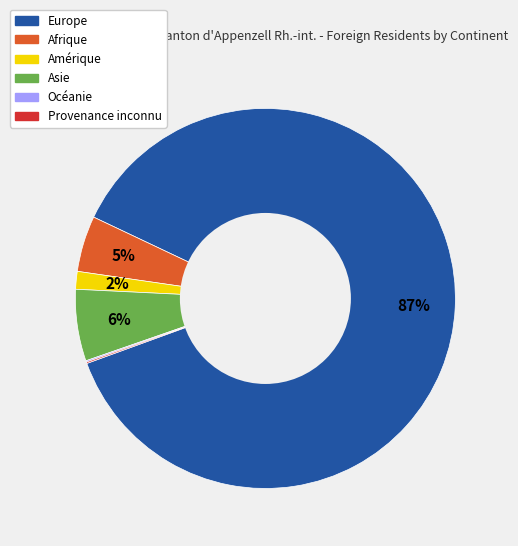

To the nearest percent, what is the average slice percentage?

17%